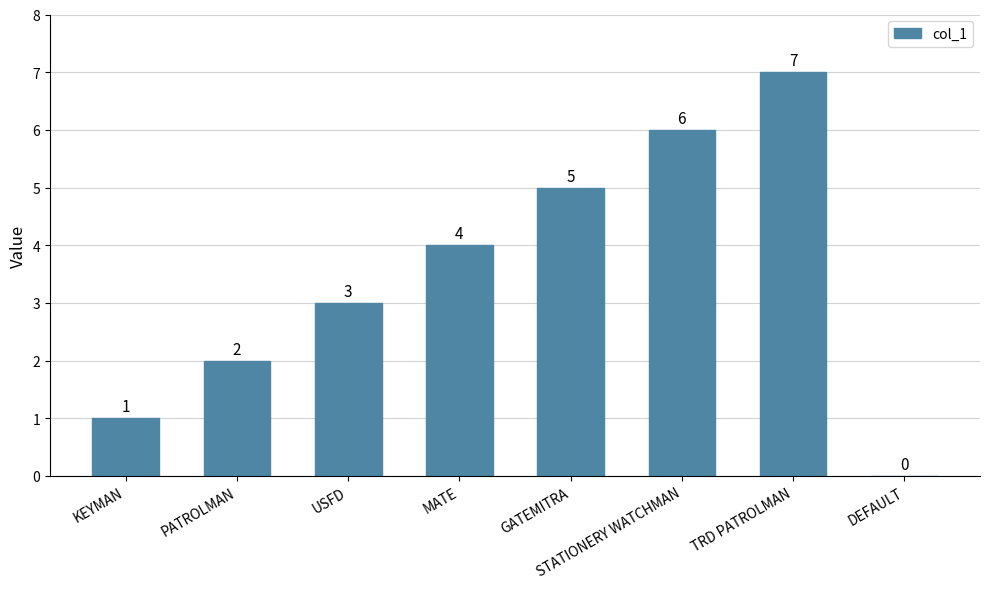

What is the ratio of the value at MATE to the value at USFD?

1.3